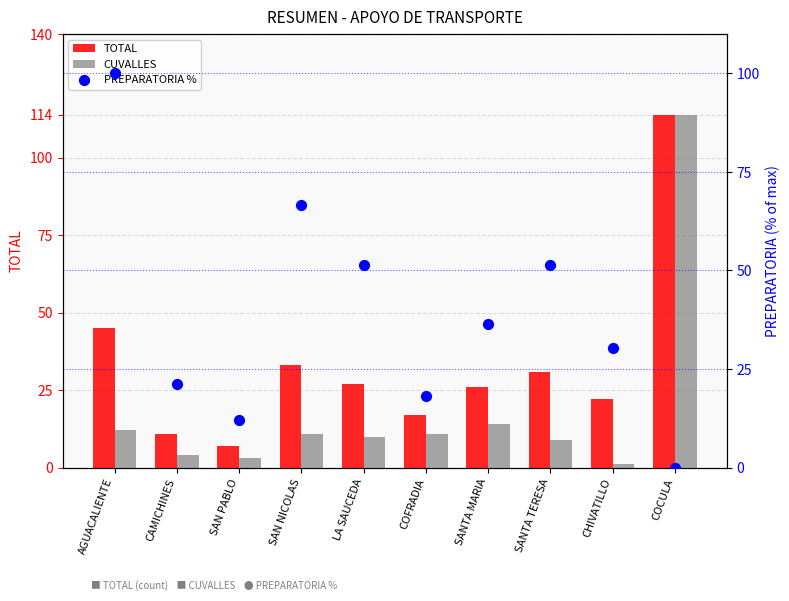

At how many categories does at least one series exceed 86?

2